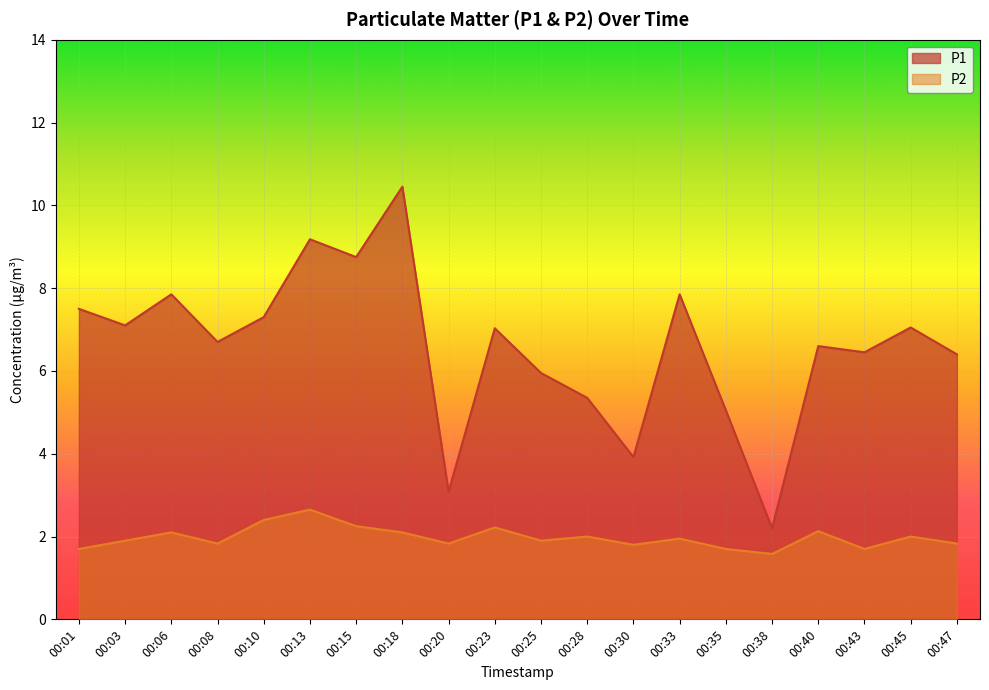

True or false: P1 and P2 cross at least once.

False